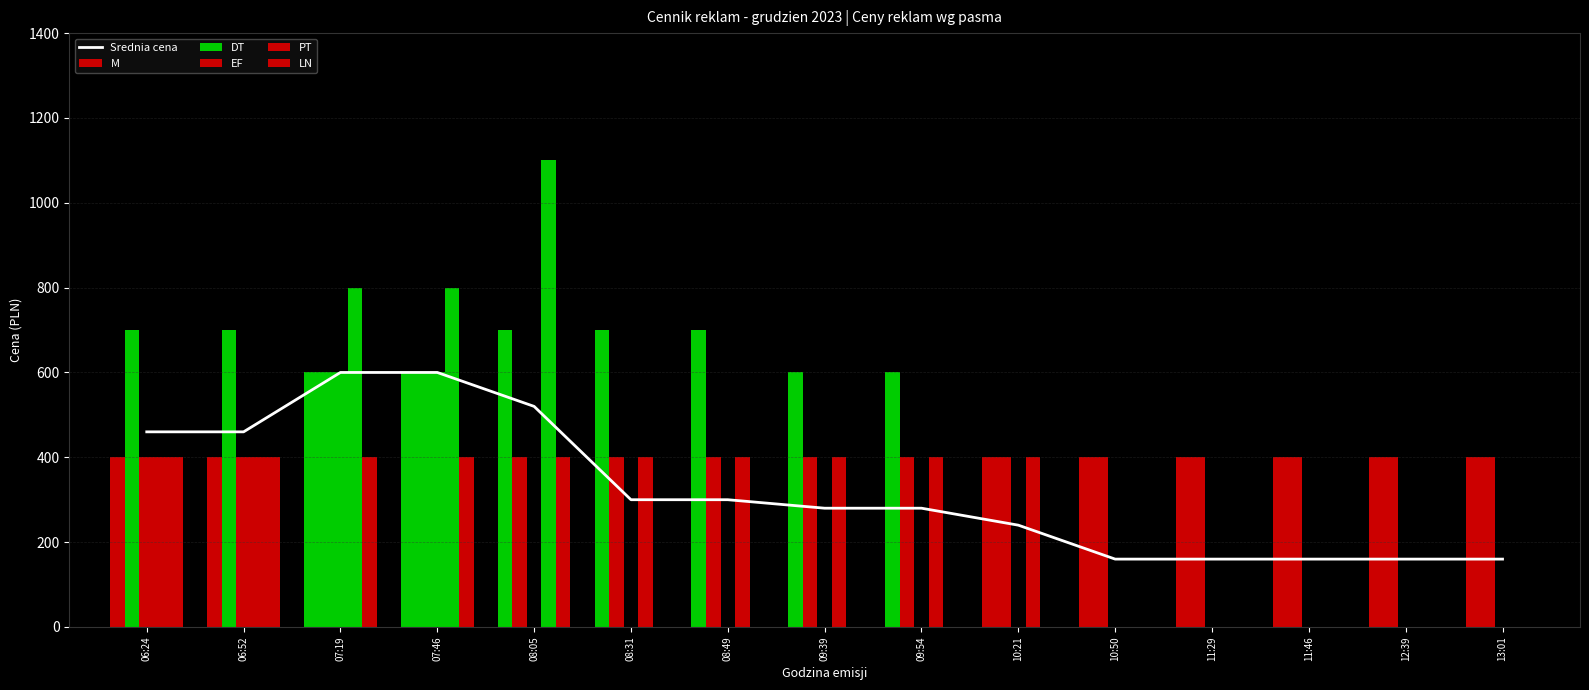

What is the label of the 4th bar from the right?

11:29